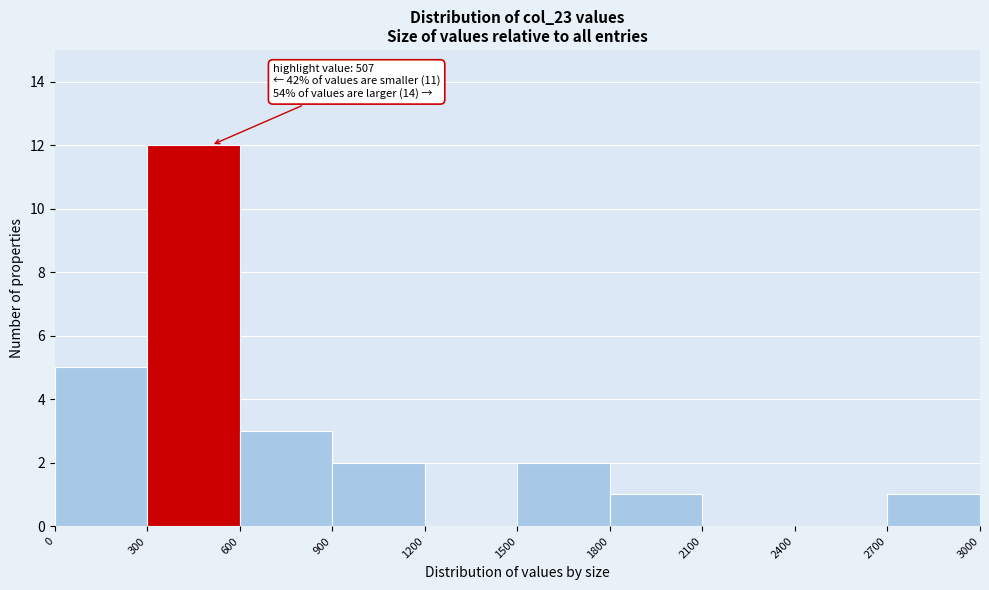

Which range on the x-axis has the tallest bar?

300 to 600